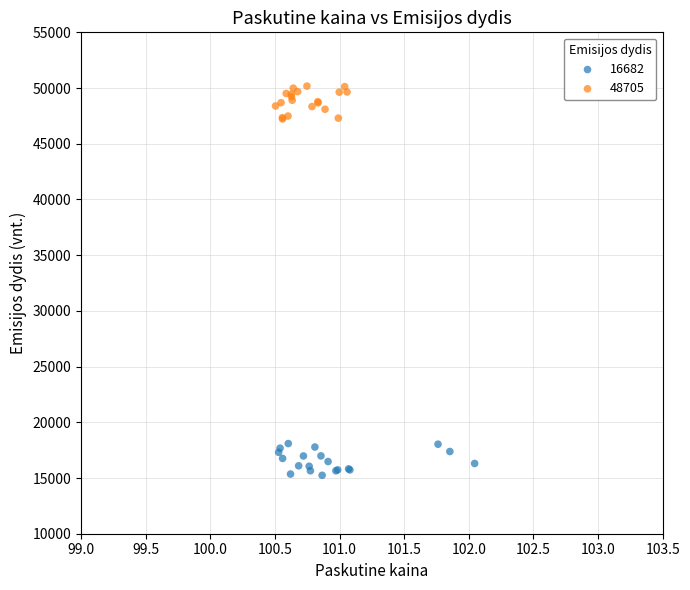

What are all the series names shown in the legend?

16682, 48705